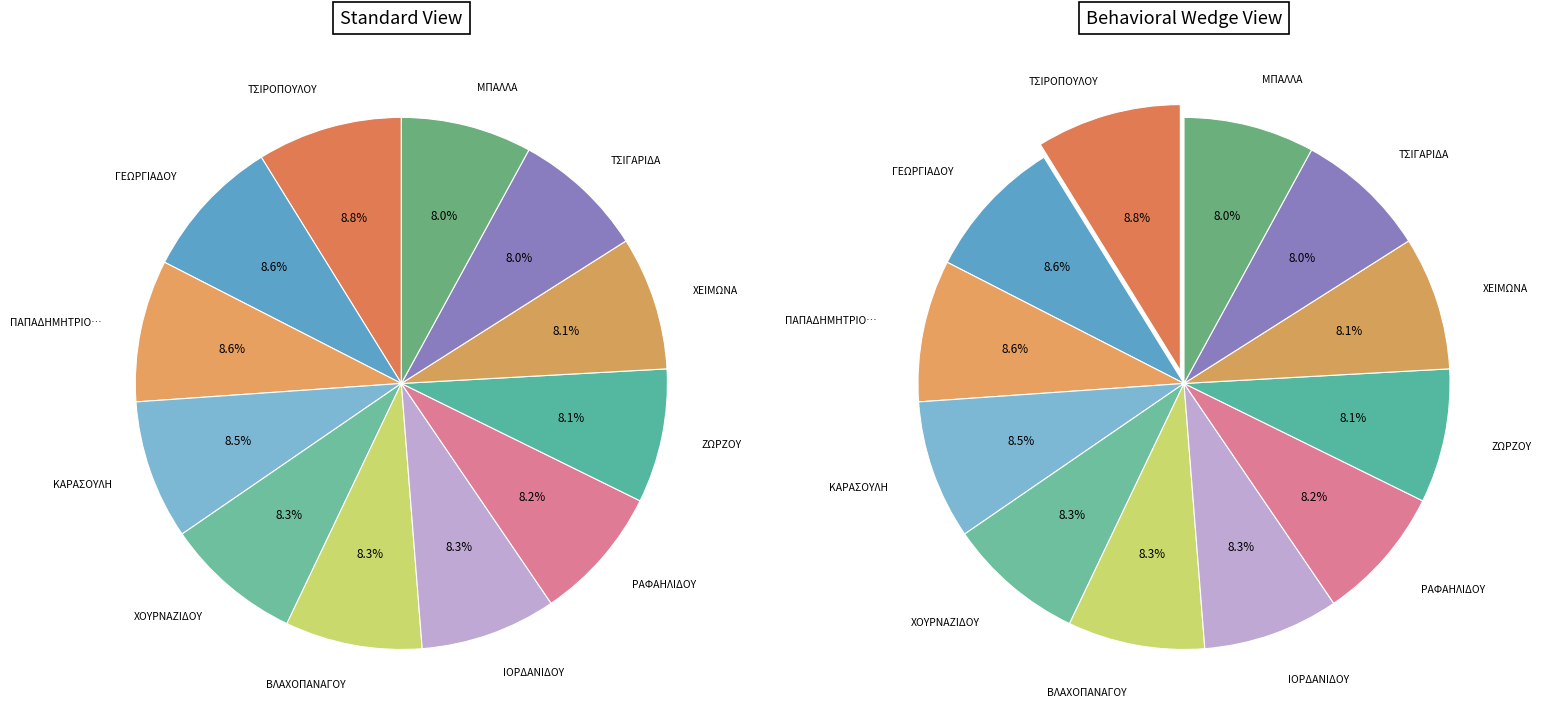

Count the number of slices in the pie.

12